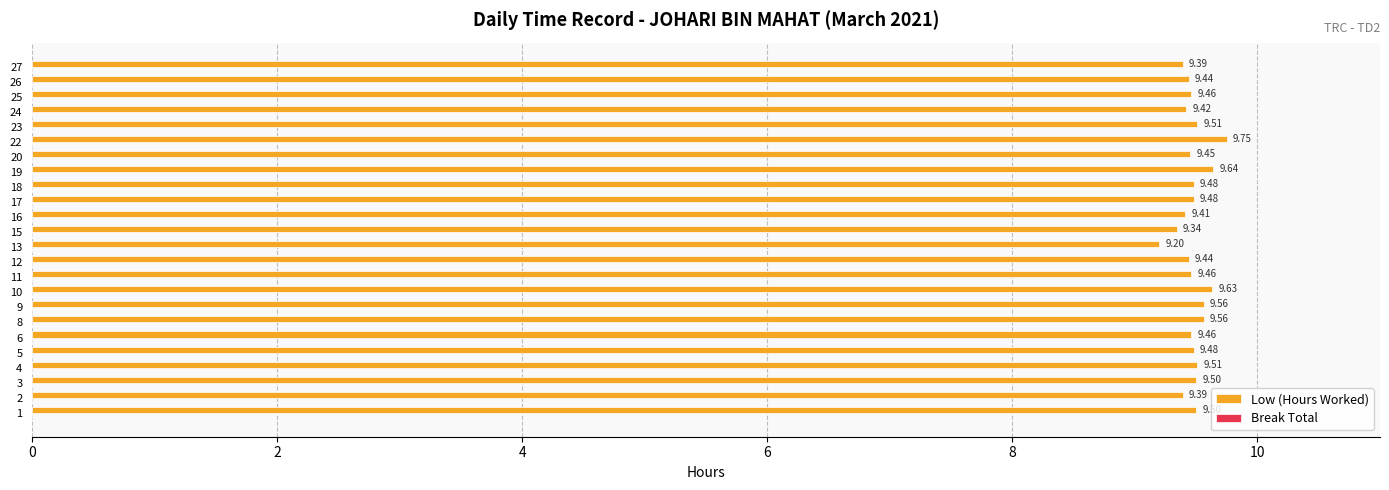

What is the sum of all values?

227.5